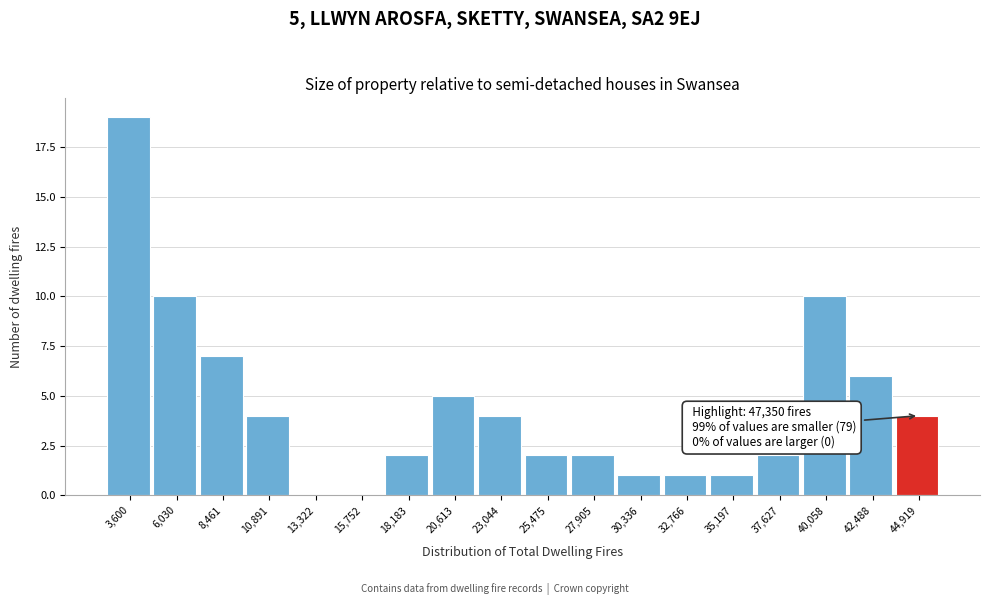

Reading right to left, extract all data points from this chart.

44,919=4	42,488=6	40,058=10	37,627=2	35,197=1	32,766=1	30,336=1	27,905=2	25,475=2	23,044=4	20,613=5	18,183=2	15,752=0	13,322=0	10,891=4	8,461=7	6,030=10	3,600=19